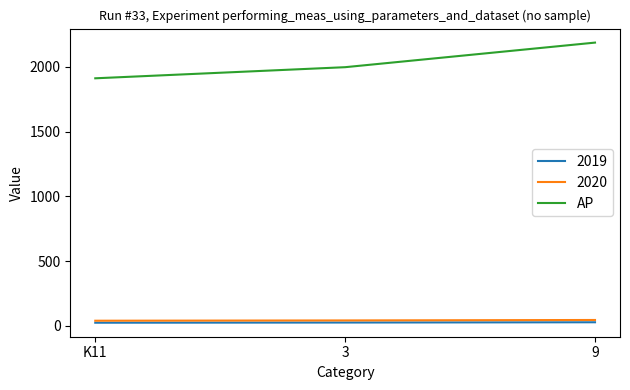

What is the maximum value shown in the chart?

2186.6